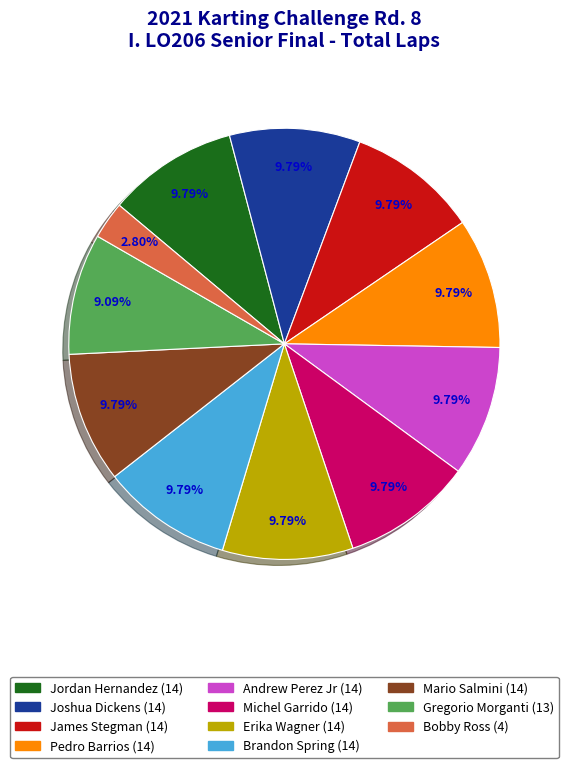

Is there any slice that represents more than half of the pie?

No